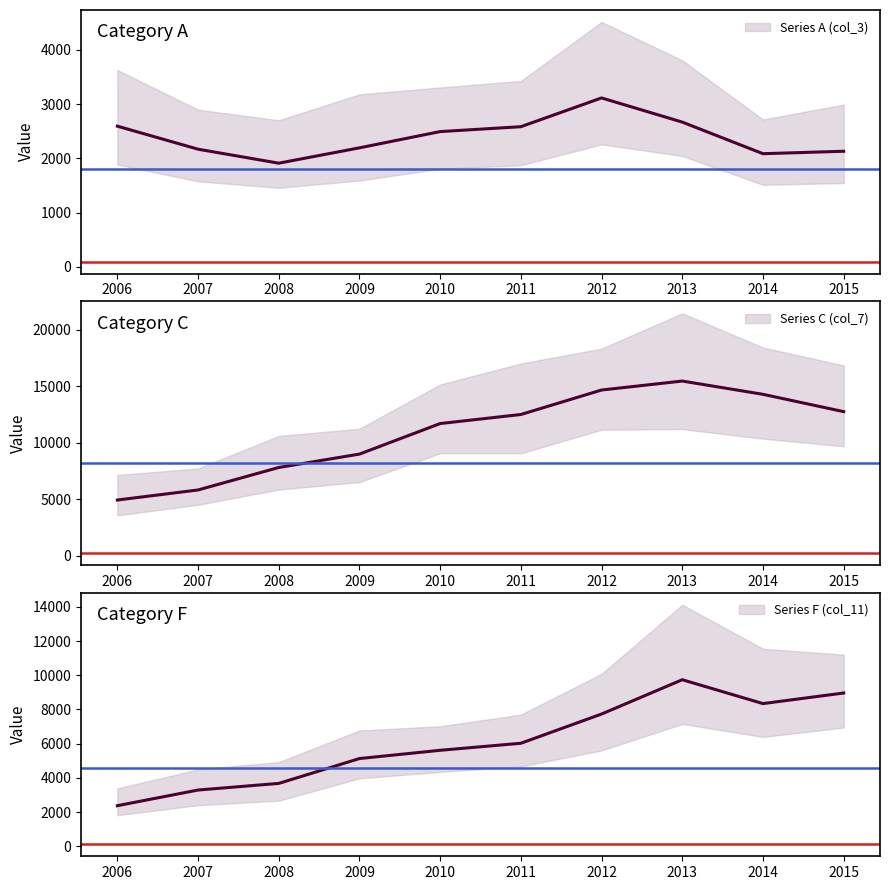

Rank the series at 2012 from highest to lowest value.

Series C (col_7), Series F (col_11), Series A (col_3)